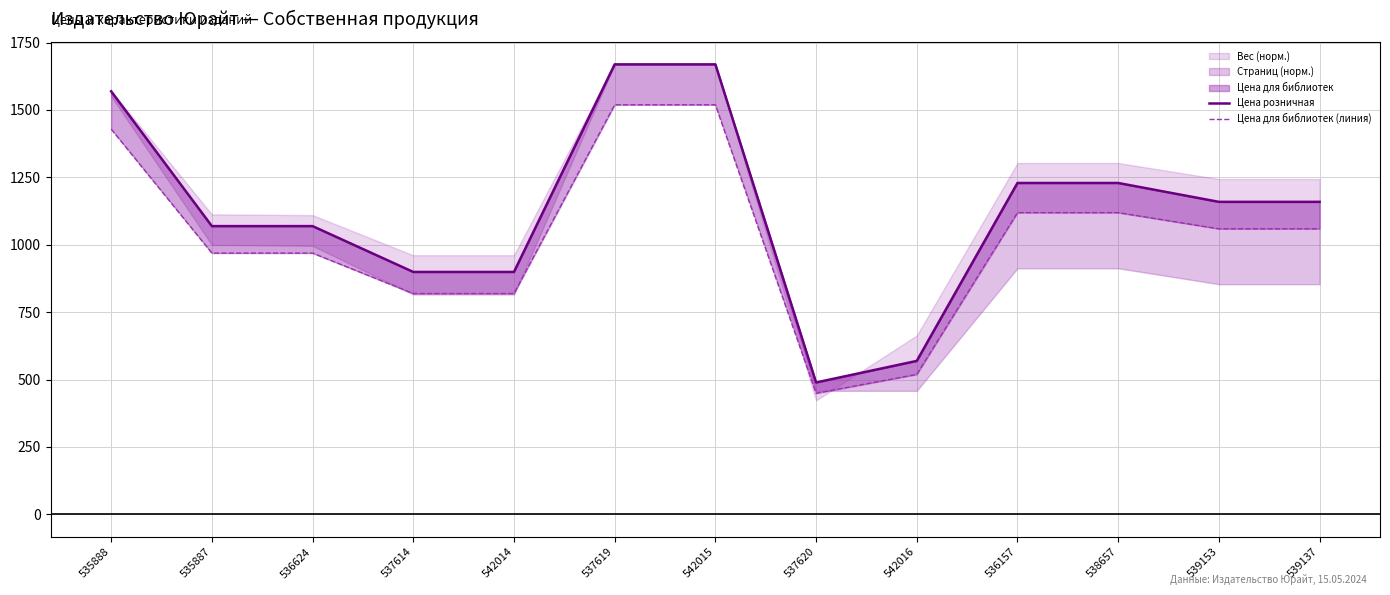

At which label does Цена розничная reach its peak?

537619